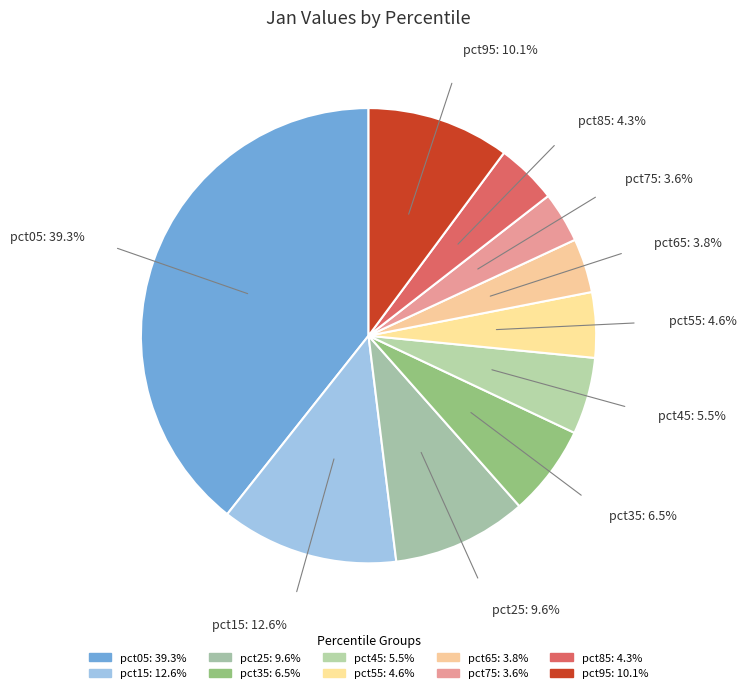

Is there a majority slice in this chart?

No